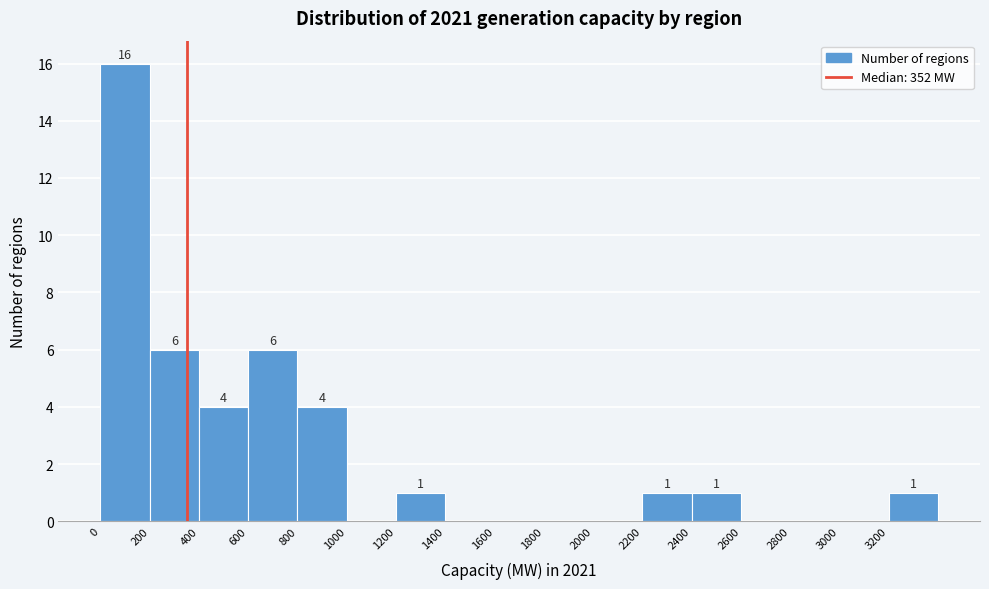

Over which range of the x-axis is the bar tallest?

0 to 200